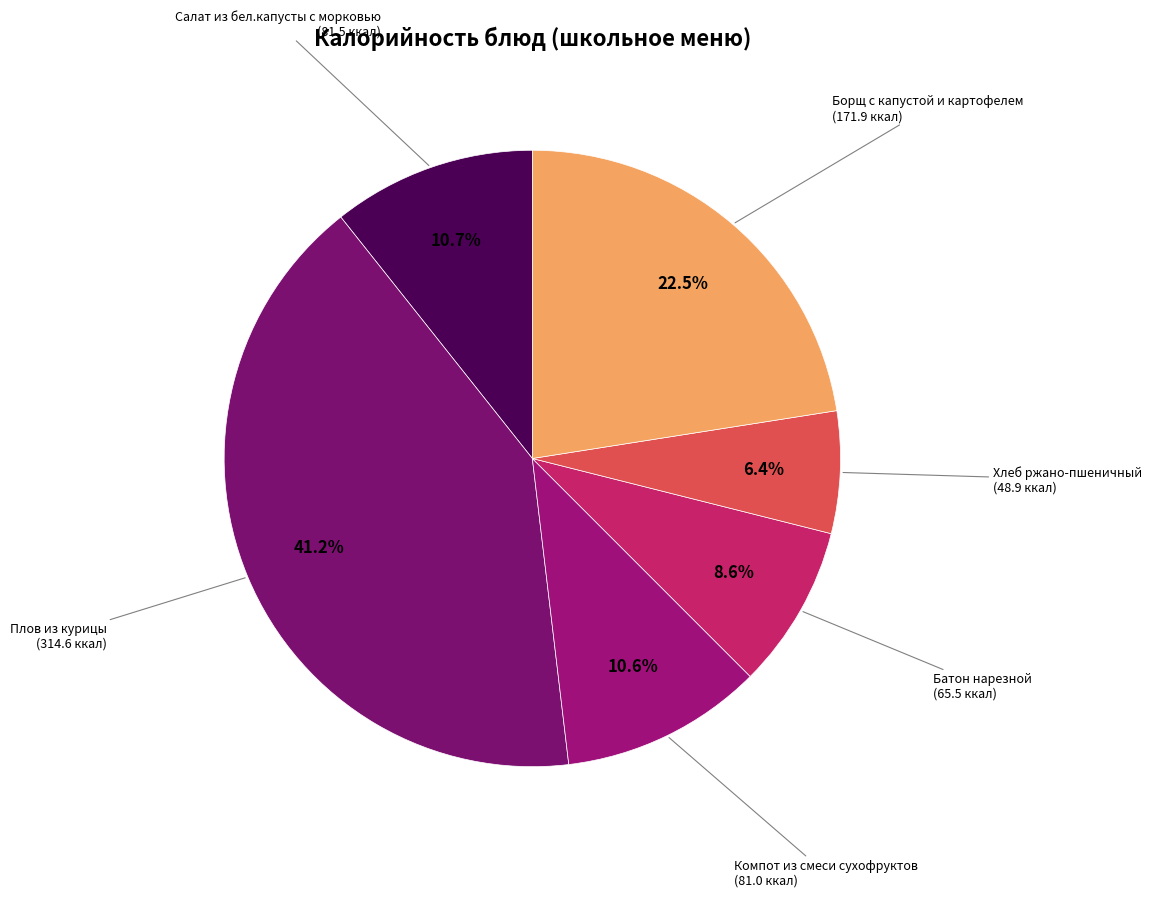

How many segments does this pie chart have?

6